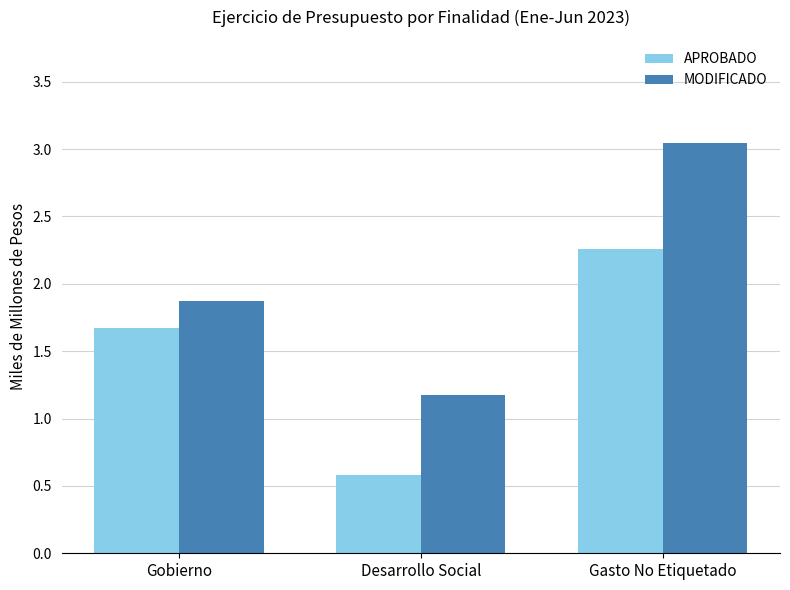

What is the label of the 3rd bar from the right?

Gobierno